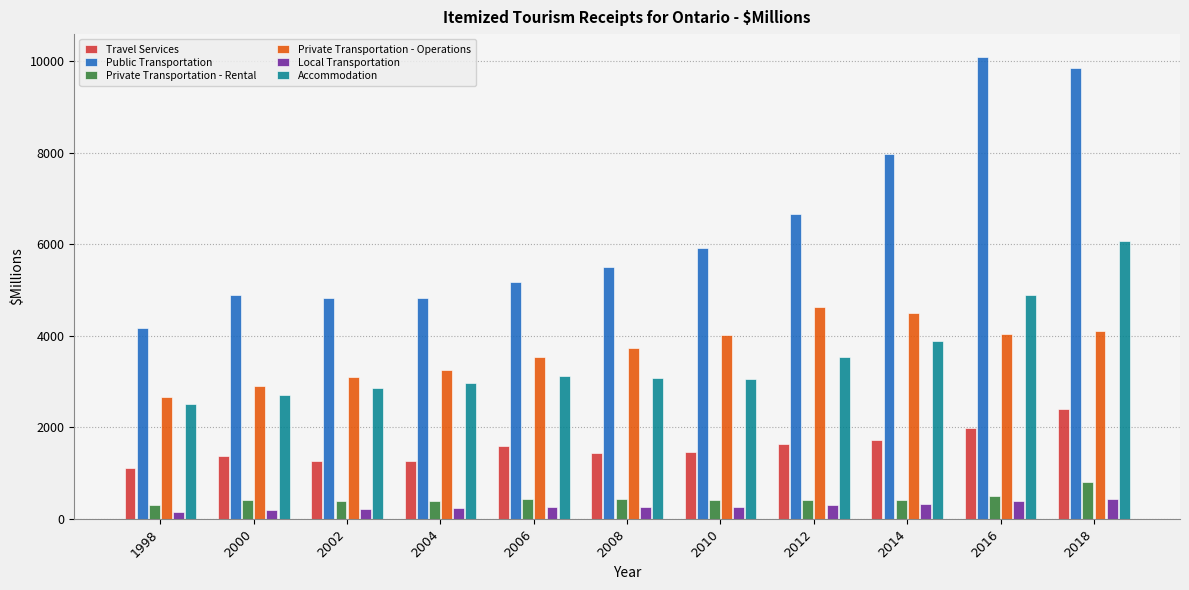

What are all the series names shown in the legend?

Travel Services, Public Transportation, Private Transportation - Rental, Private Transportation - Operations, Local Transportation, Accommodation